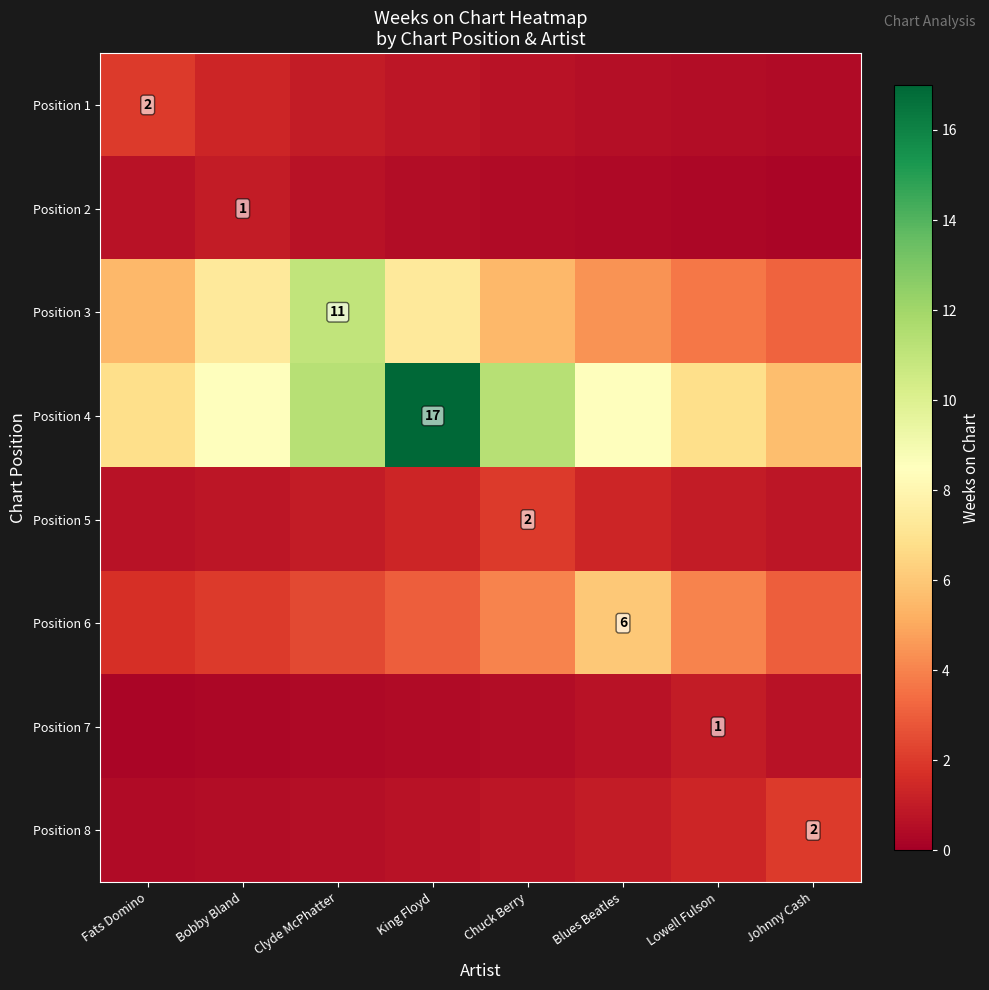

At how many categories does at least one series exceed 15?

1